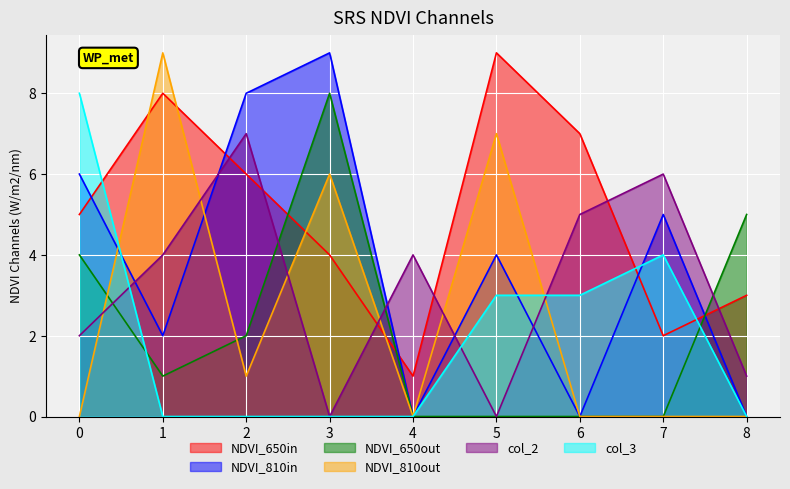

How many lines are shown in the chart?

6